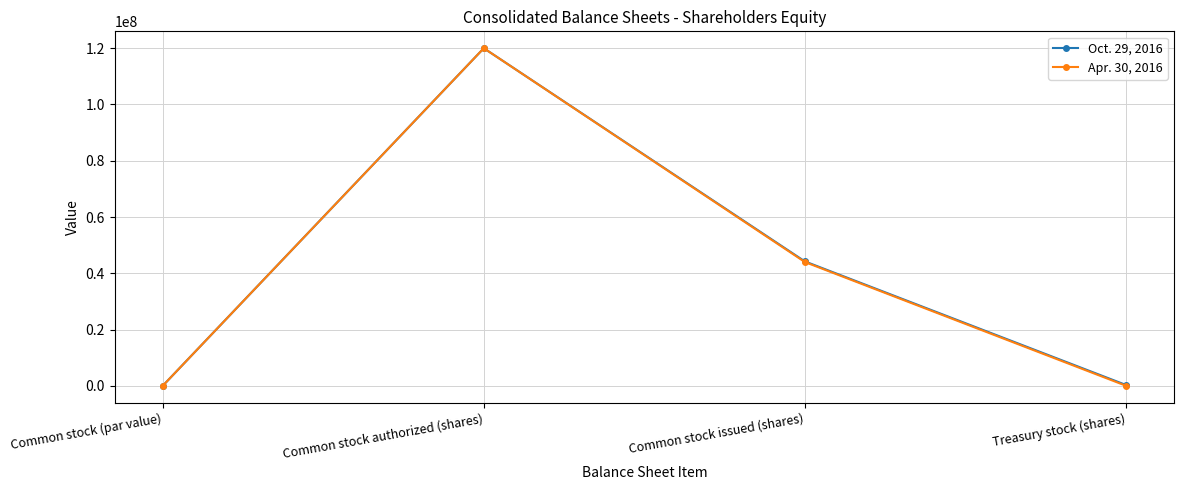

True or false: Apr. 30, 2016 has a value of 23181992 at Common stock issued (shares).

False